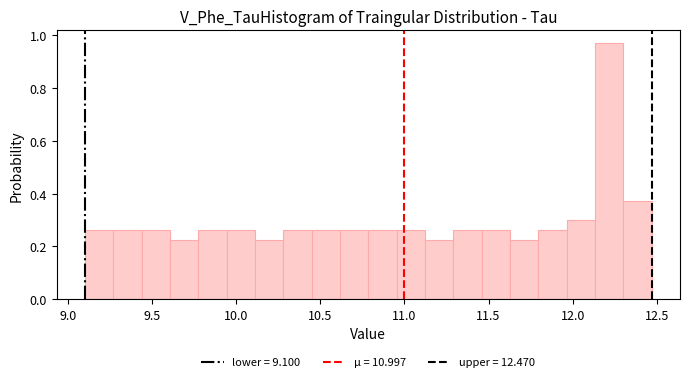

Around what value on the x-axis is the tallest bar? Give the approximate position of its centre, as read against the axis.

12.20